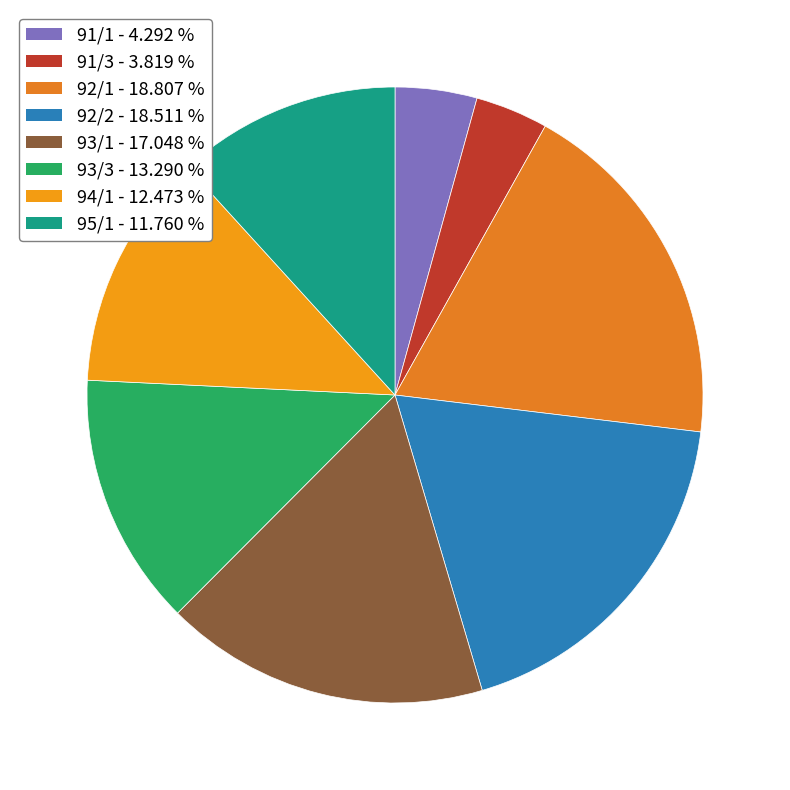

To the nearest percent, what portion does 94/1 represent?

12%